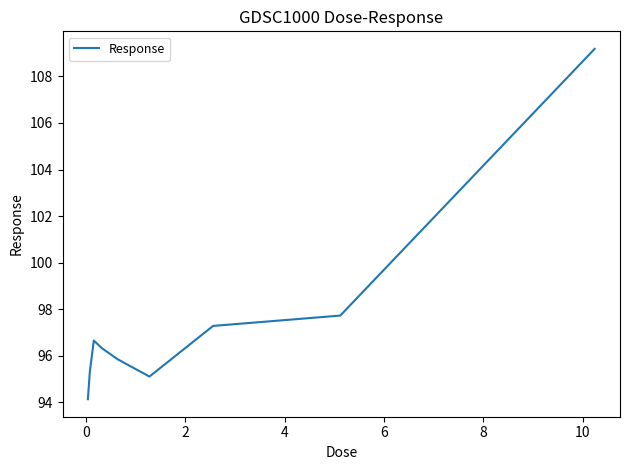

What is the average value?

97.5